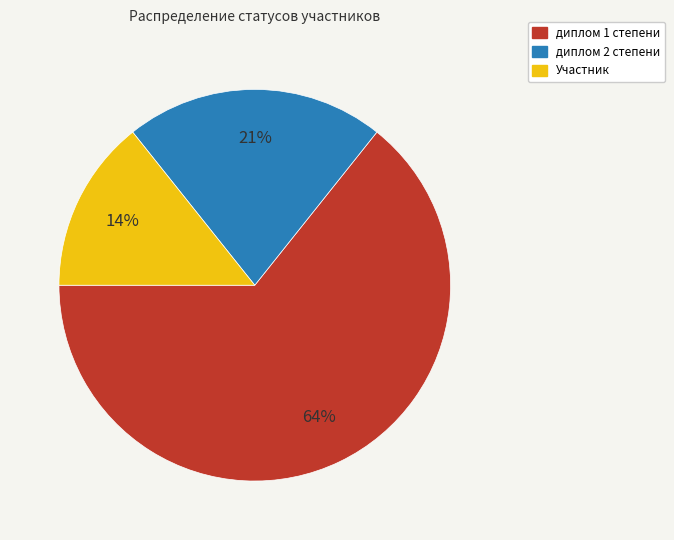

To the nearest percent, what portion does диплом 2 степени represent?

21%